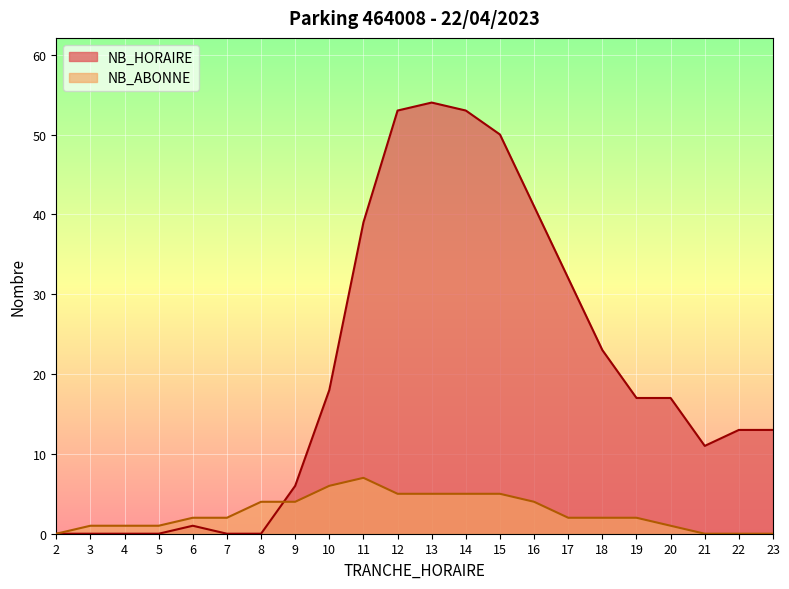

What is the sum of the NB_HORAIRE values at 2 and 13?

54